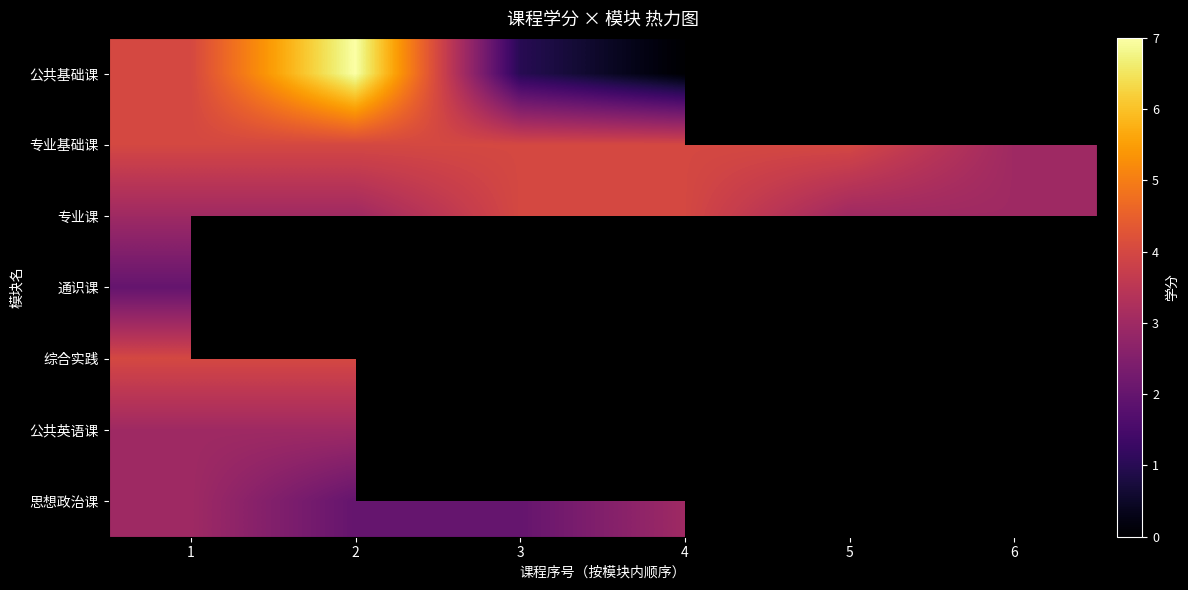

Which series has the largest range (max minus min)?

公共基础课